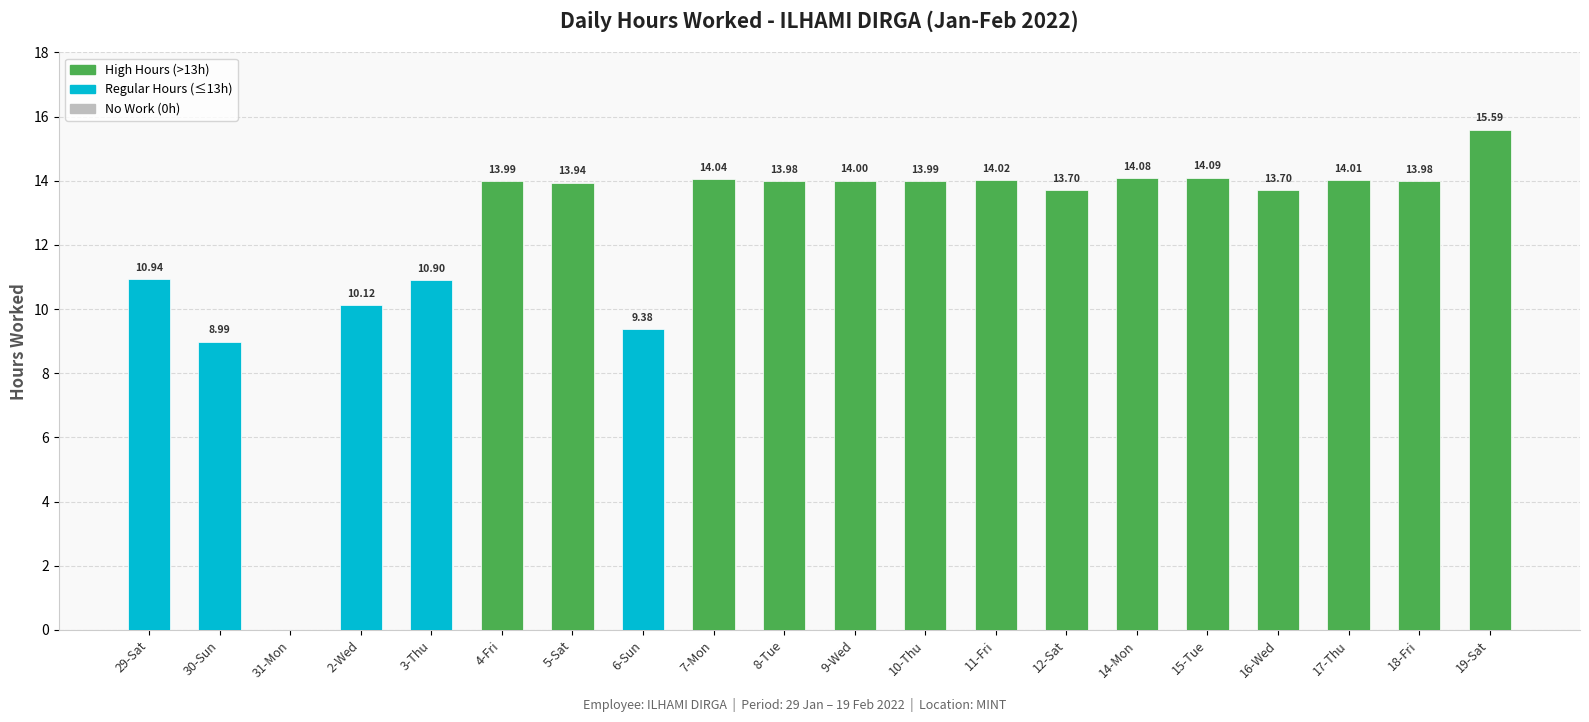

What is the difference between the values at 19-Sat and 3-Thu?

4.7